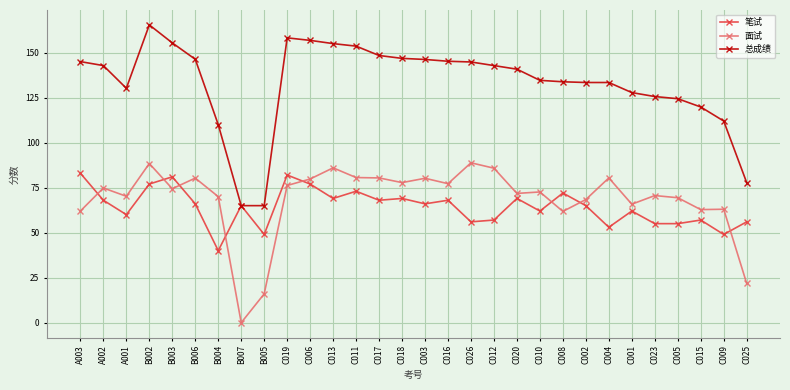

Rank the series at C011 from lowest to highest value.

笔试, 面试, 总成绩